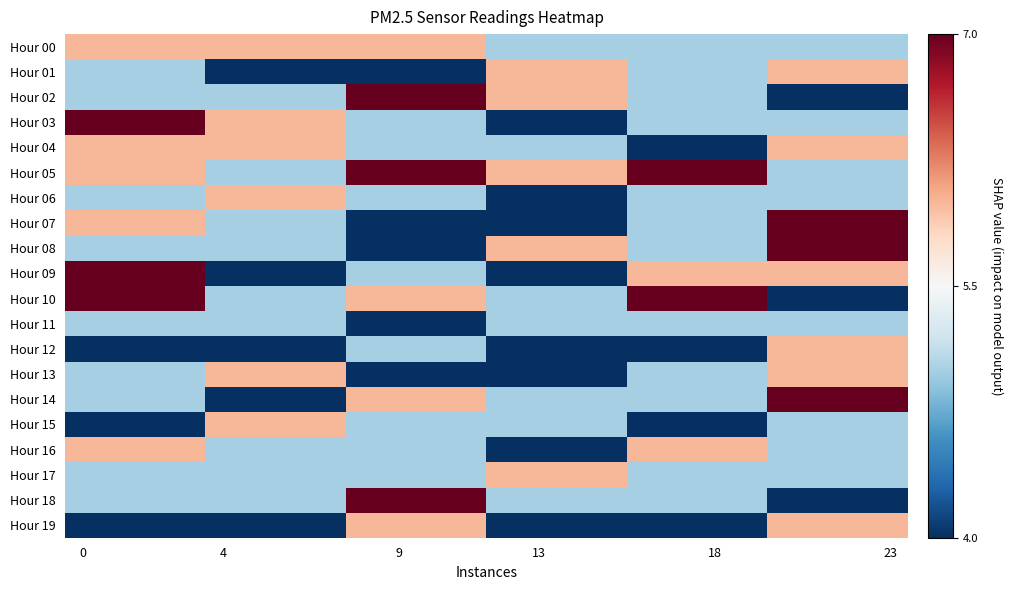

Which series has the widest spread of values?

Hour 02